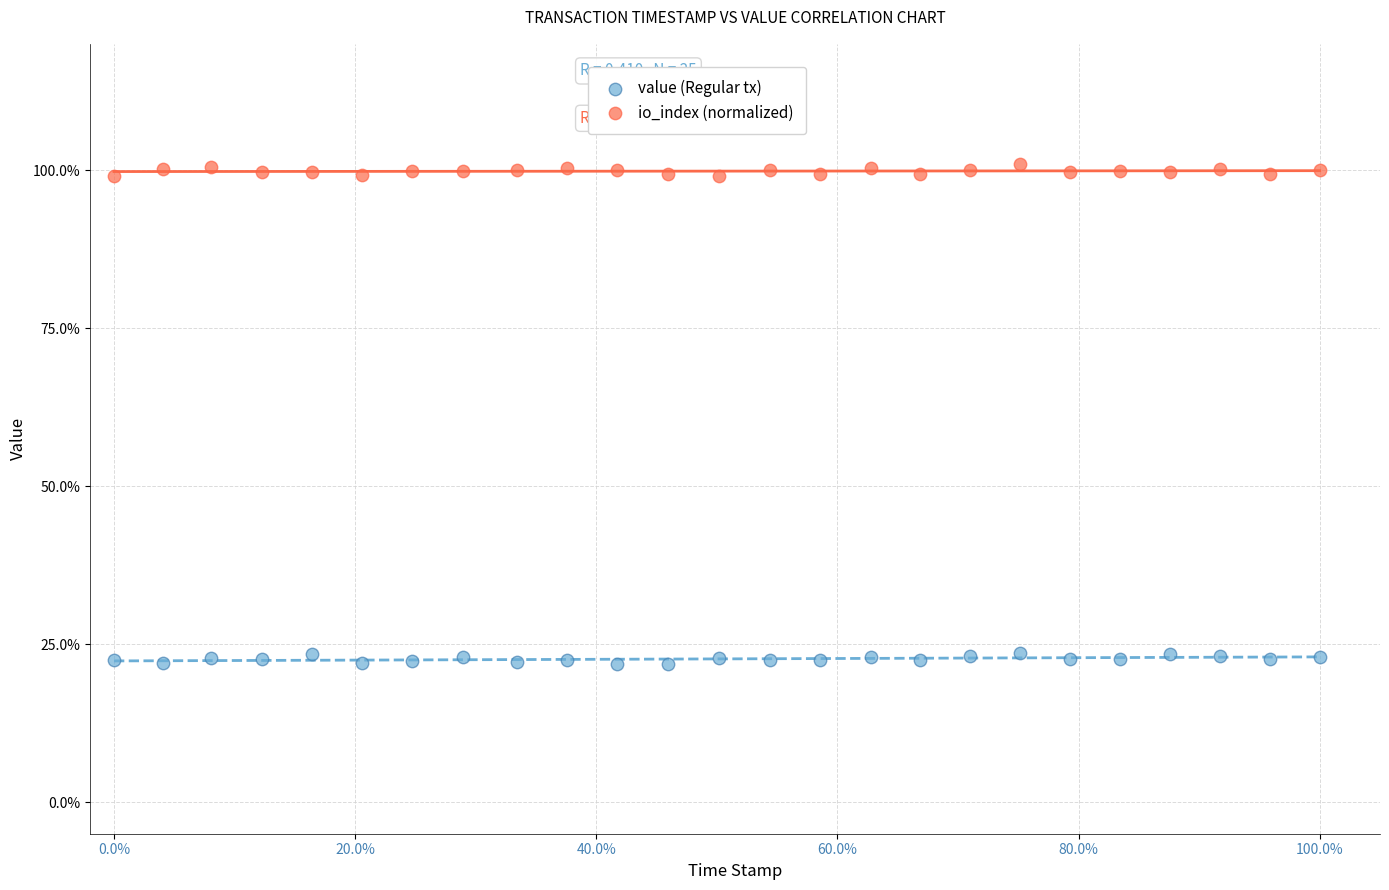

Which series contains the highest Y value?

io_index (normalized)